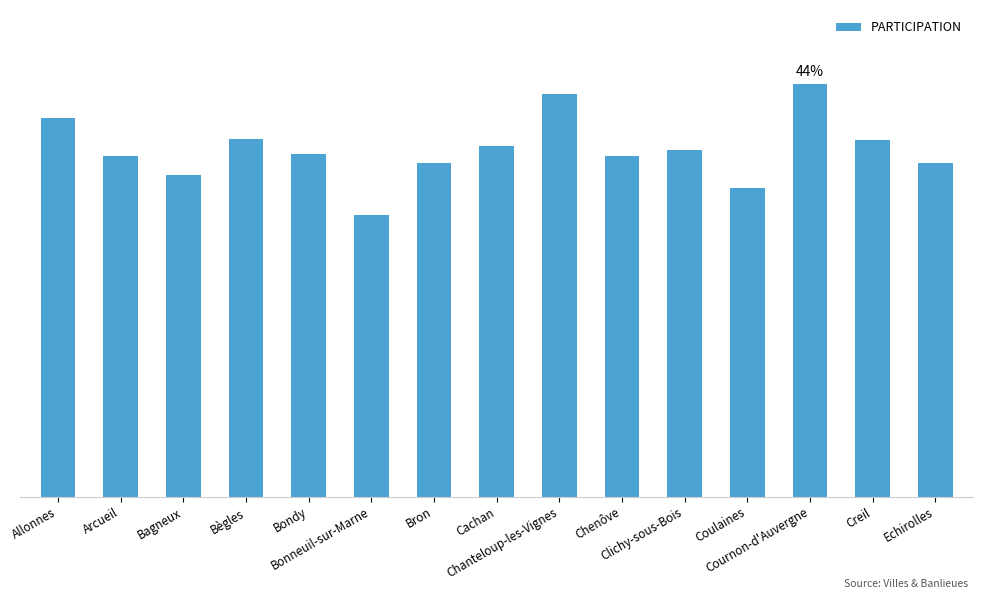

Where is the data nearest to the value 36?

Arcueil